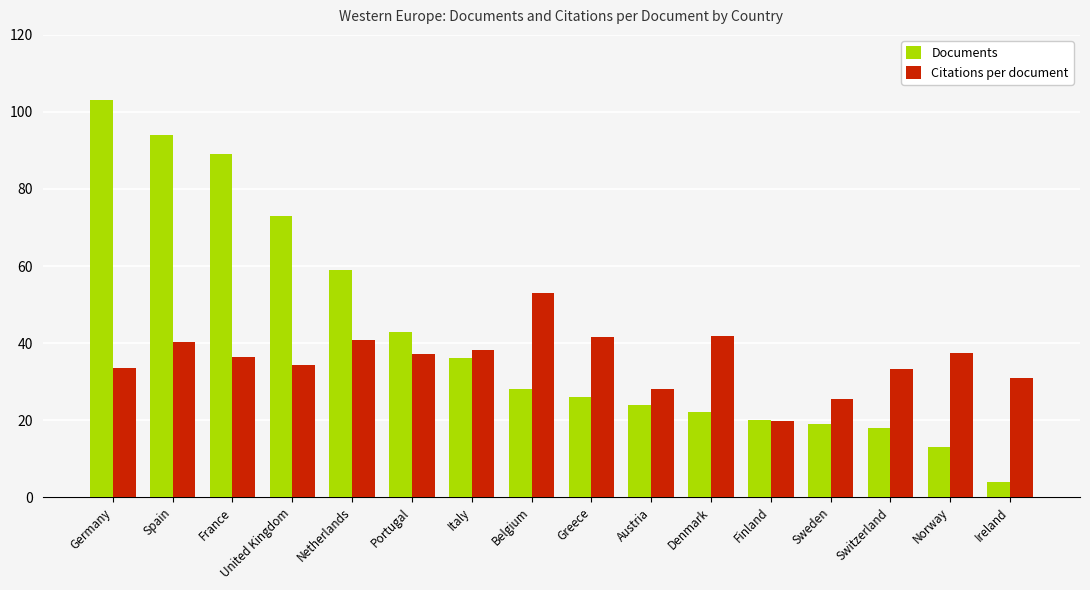

What is the sum of the Documents values at Ireland and Italy?

40.0